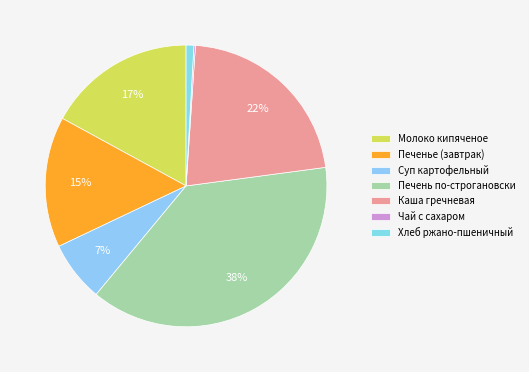

Which has a higher value, Печень по-строгановски or Молоко кипяченое?

Печень по-строгановски